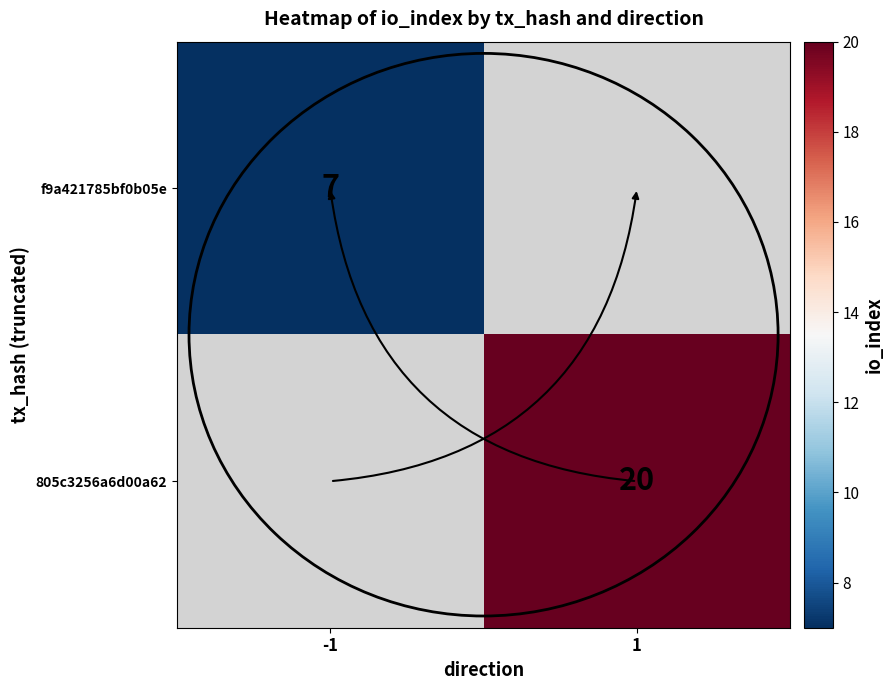

True or false: f9a421785bf0b05e has a value of 12 at -1.

False